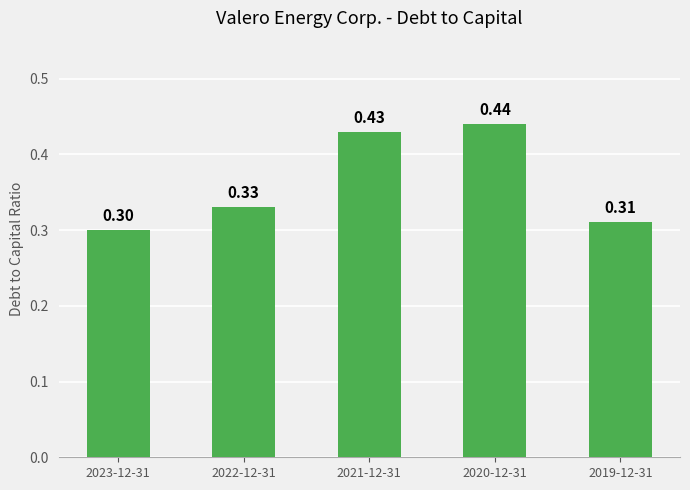

Between 2023-12-31 and 2019-12-31, which is larger?

2019-12-31